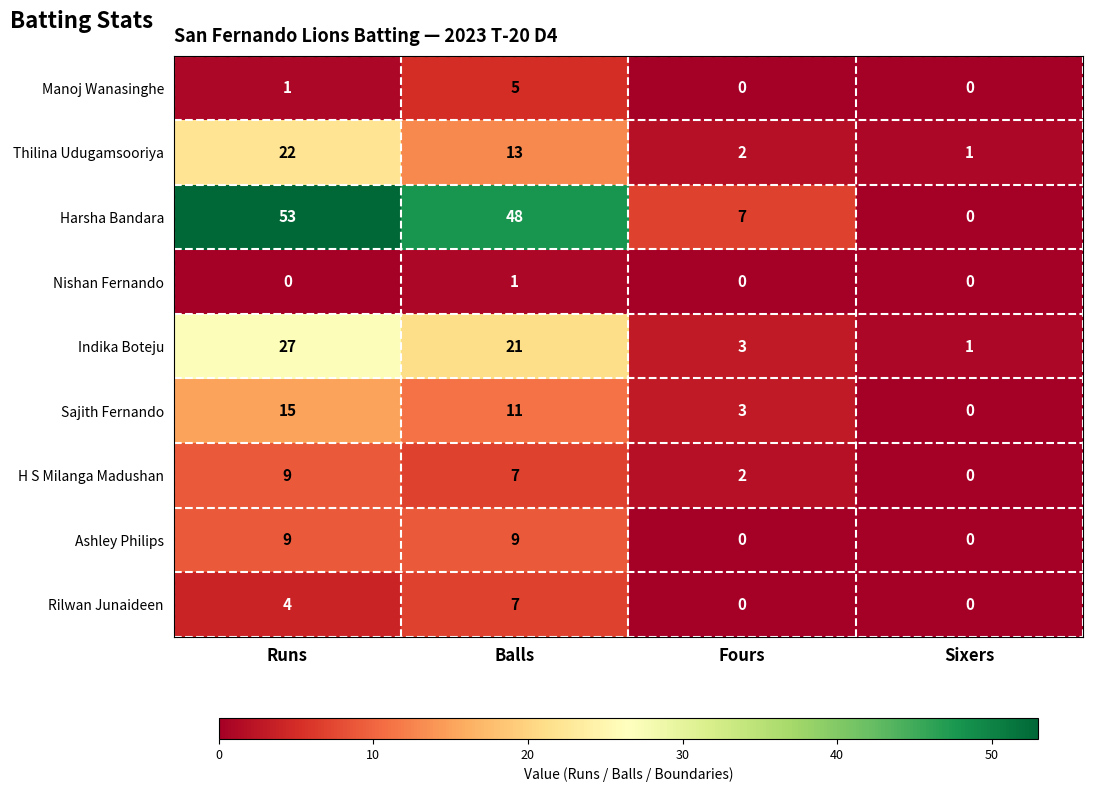

Rank the categories by Indika Boteju value from highest to lowest.

Runs, Balls, Fours, Sixers